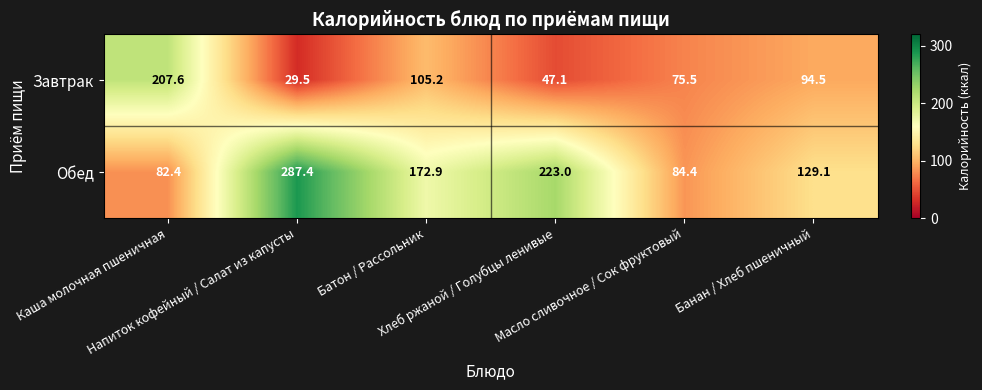

What is the difference between the maximum and minimum values in the Завтрак series?

178.1